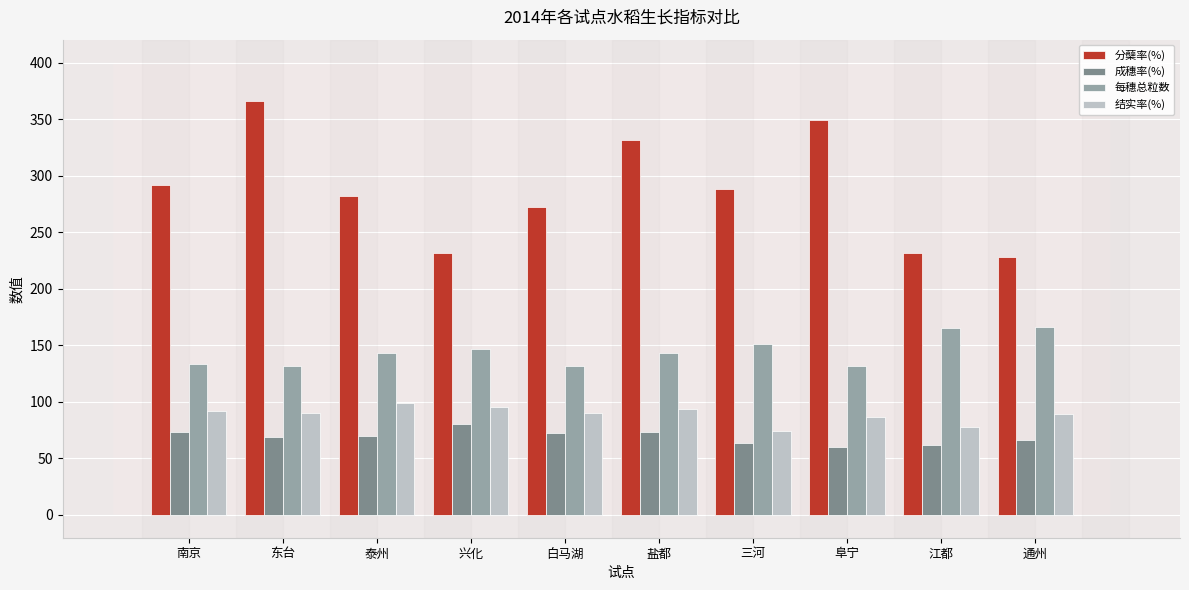

How many bars are there in each group?

4